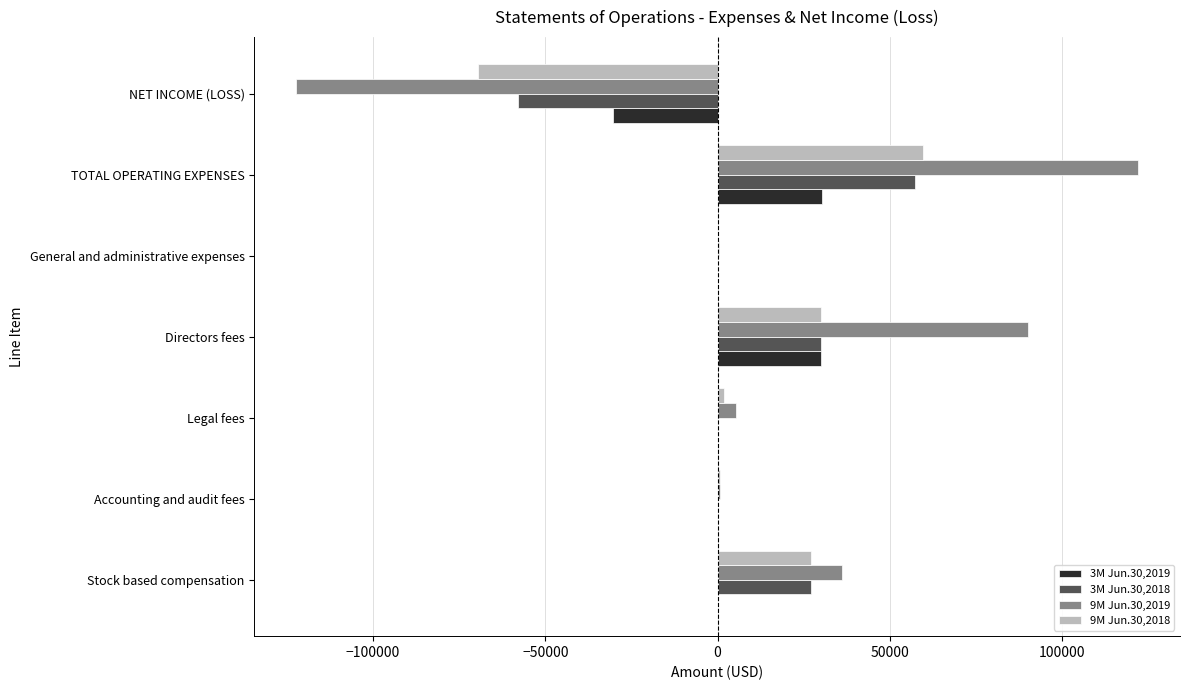

Which label corresponds to the largest value in the chart?

TOTAL OPERATING EXPENSES